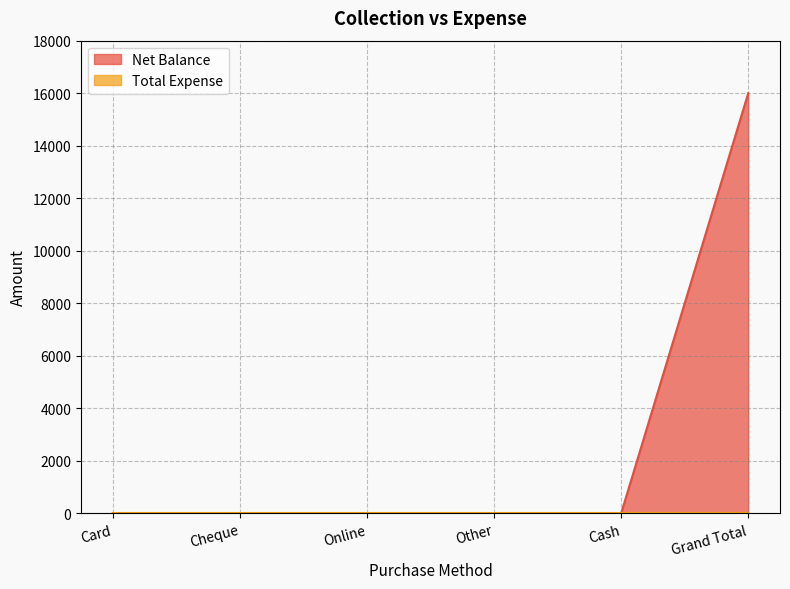

The chart shows a value of 0 at Cheque. True or false?

True